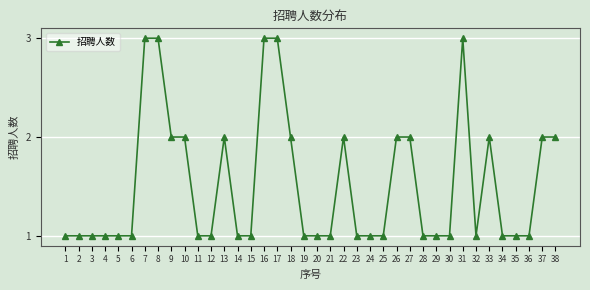

Is this an area chart (filled region under the line)?

No